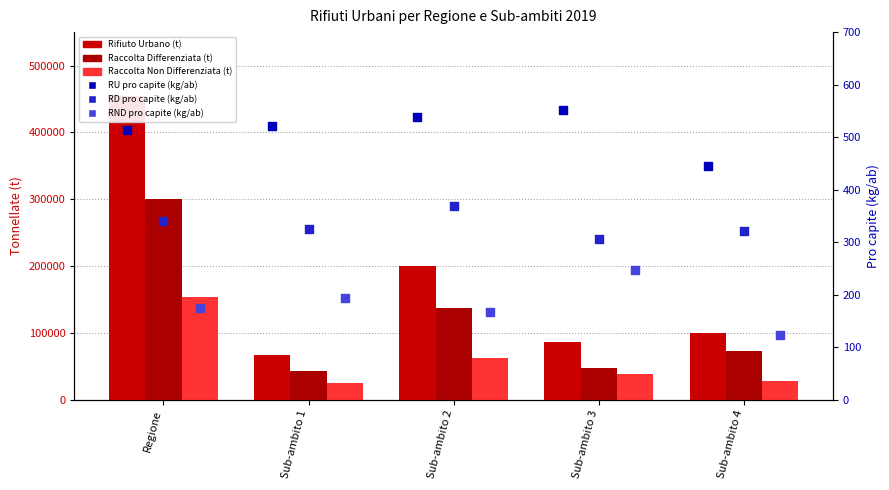

What are all the series names shown in the legend?

Rifiuto Urbano (t), Raccolta Differenziata (t), Raccolta Non Differenziata (t), RU pro capite (kg/ab), RD pro capite (kg/ab), RND pro capite (kg/ab)